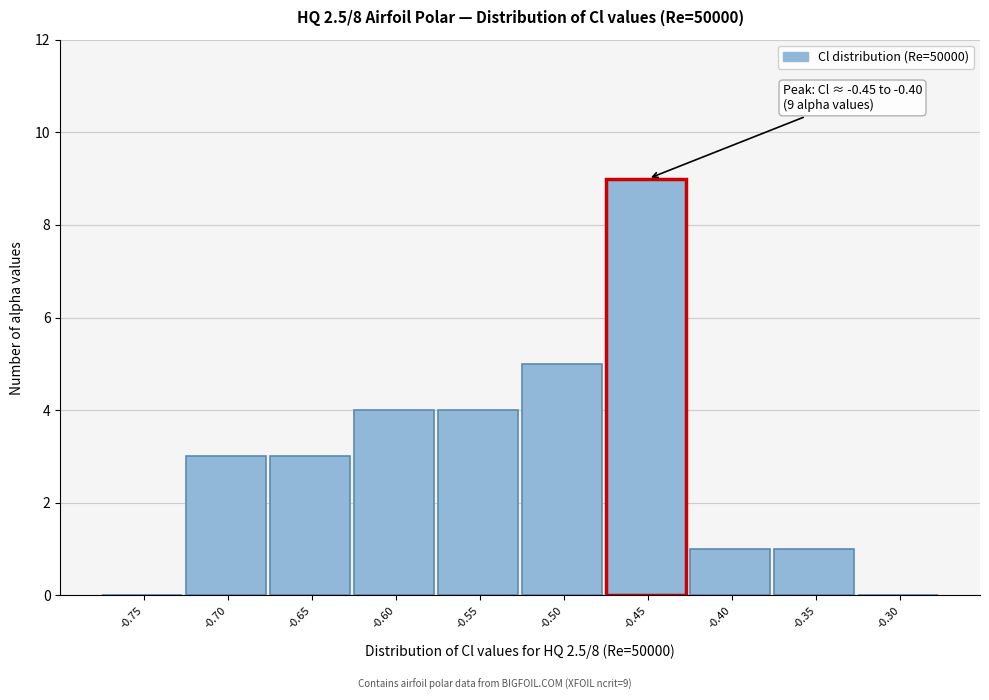

Reading left to right, transcribe all the data shown in this chart.

-0.75=0	-0.70=3	-0.65=3	-0.60=4	-0.55=4	-0.50=5	-0.45=9	-0.40=1	-0.35=1	-0.30=0